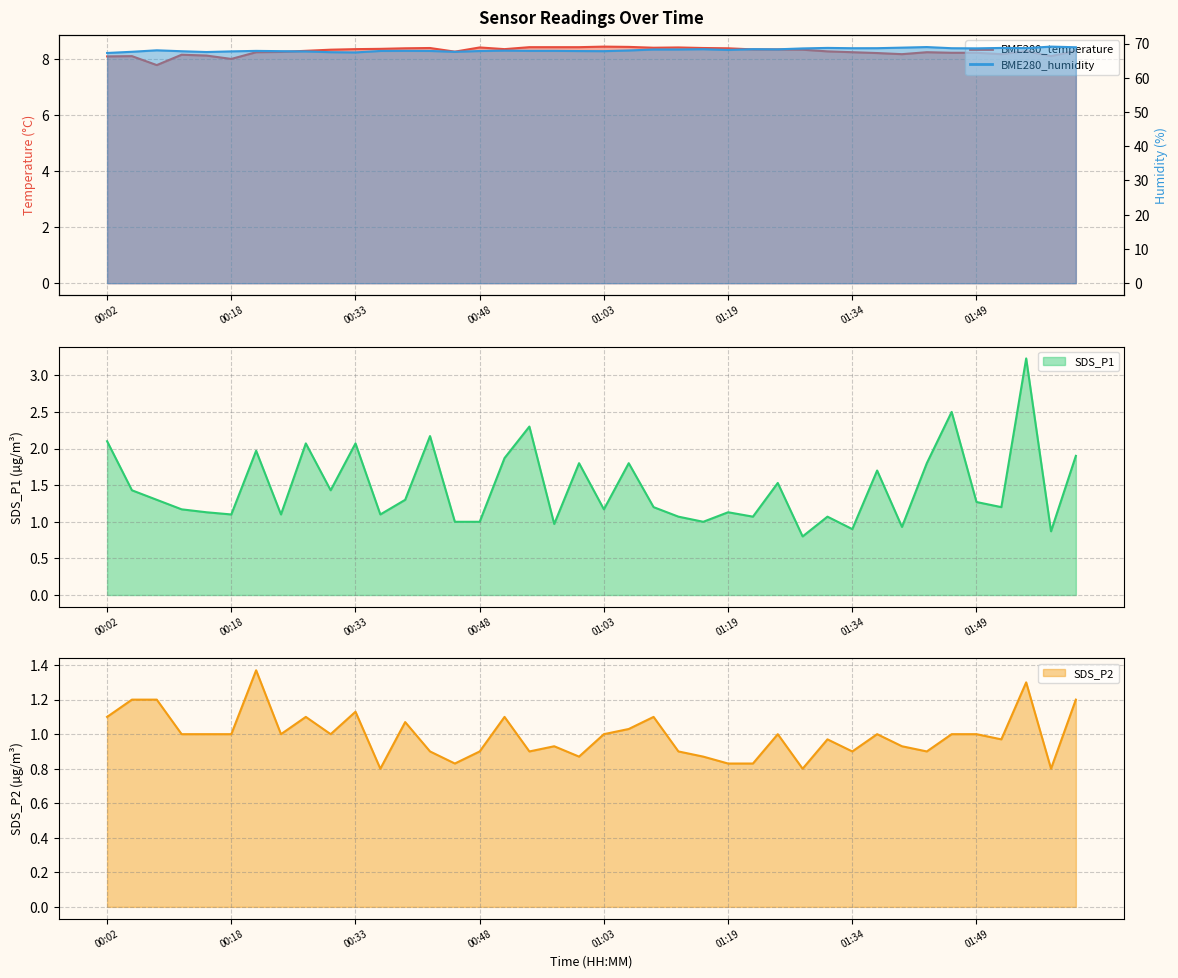

What is the difference between the maximum and minimum values in the BME280_humidity series?

1.9